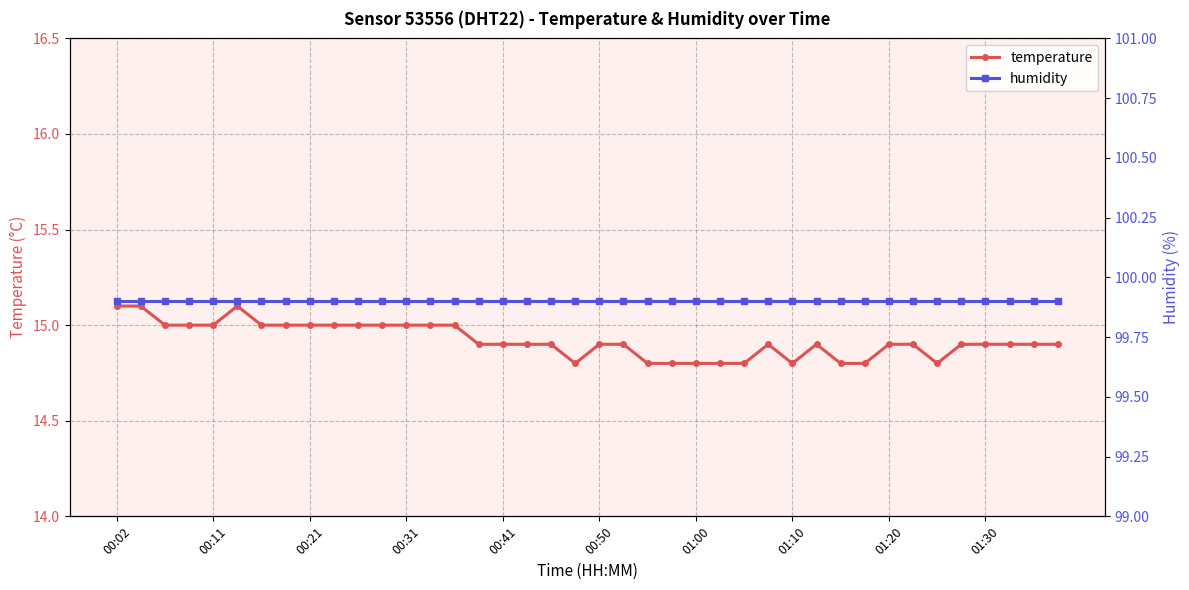

The humidity series shows 143.8 at 29. True or false?

False